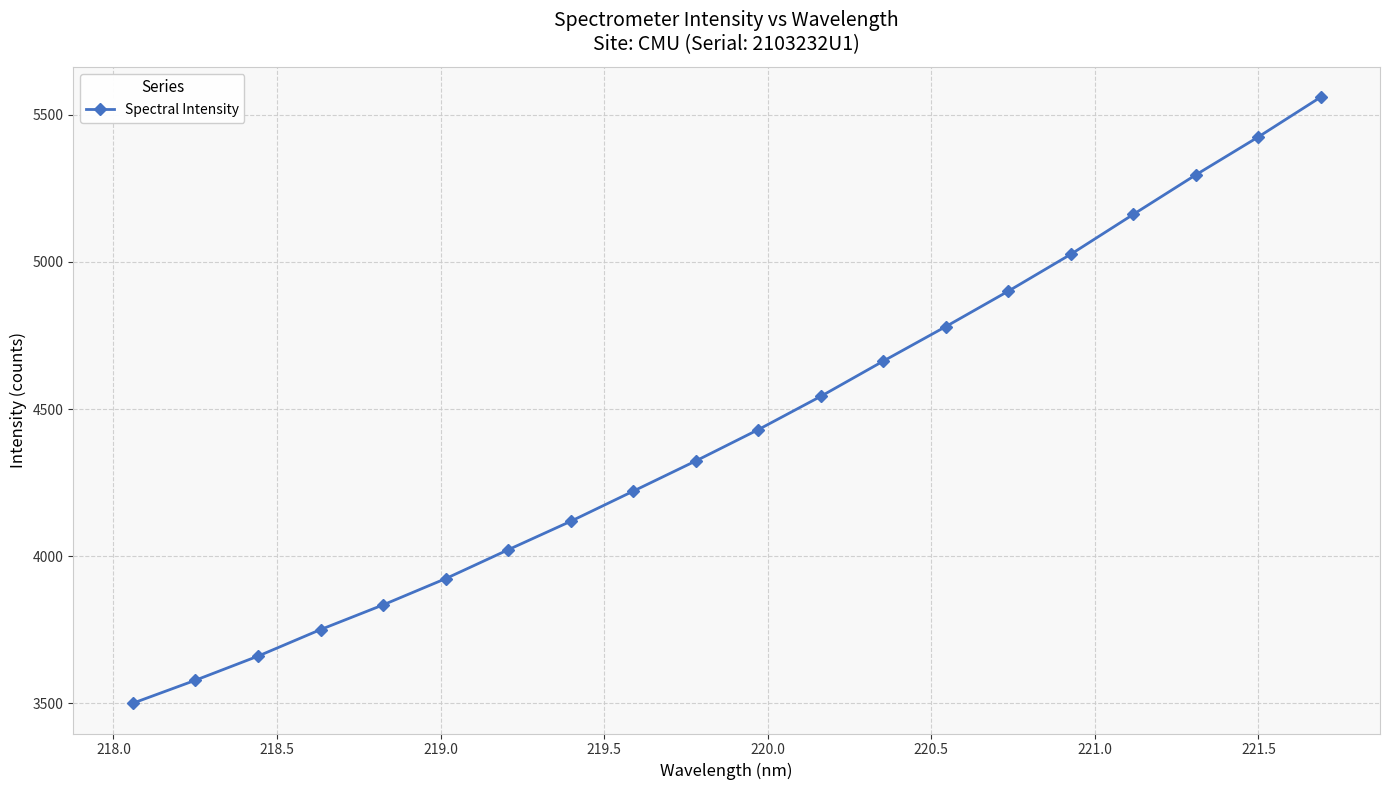

Does the chart have visible grid lines?

Yes